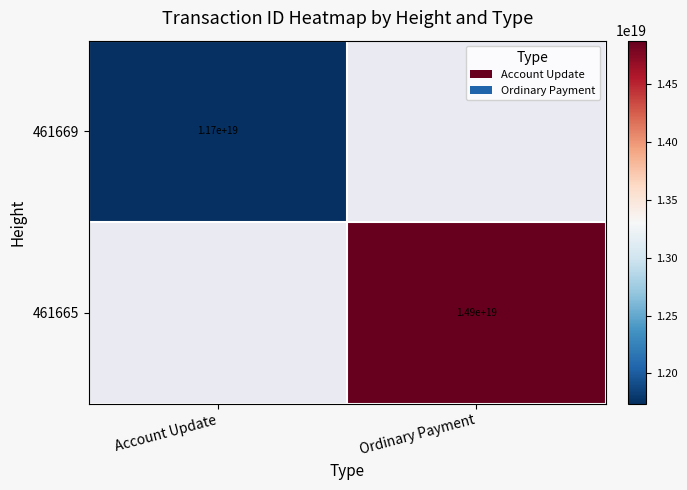

The 461665 series shows 14900000000000000000 at Ordinary Payment. True or false?

True